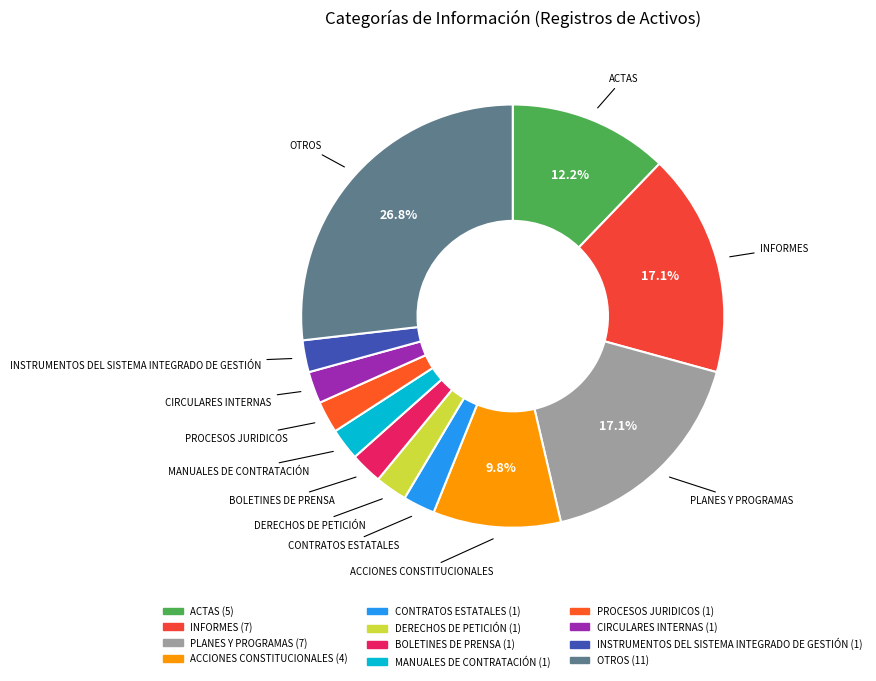

Do MANUALES DE CONTRATACIÓN and INFORMES together represent more than half of the pie?

No